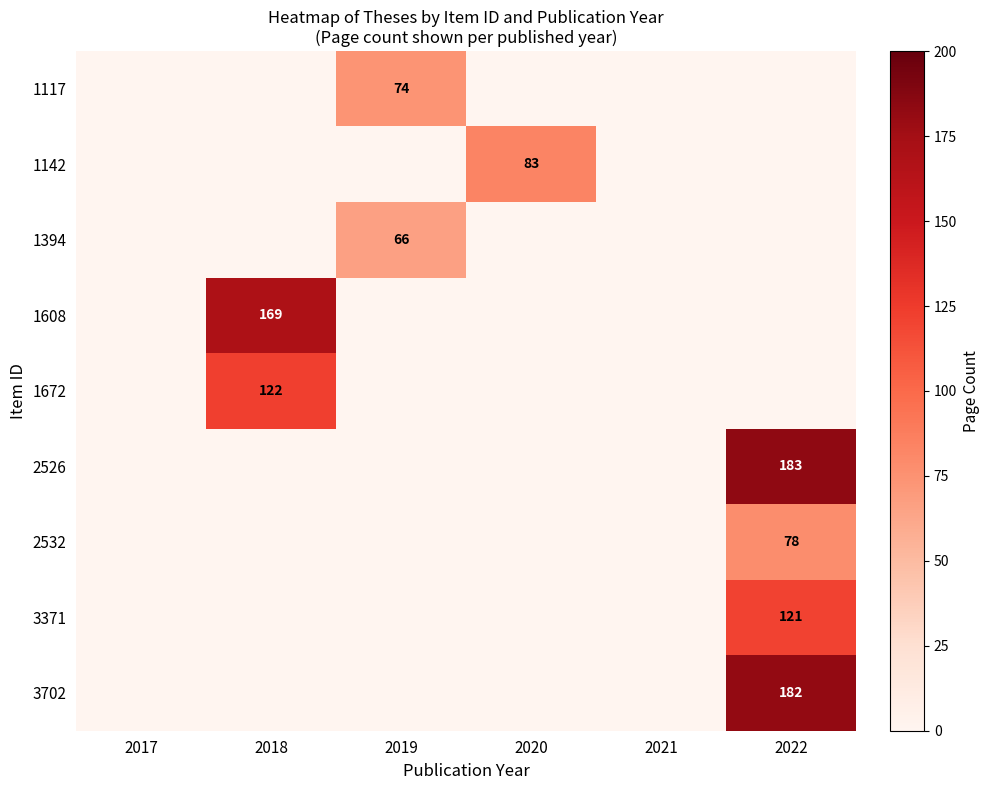

The value of 1117 at 2019 is 27. True or false?

False